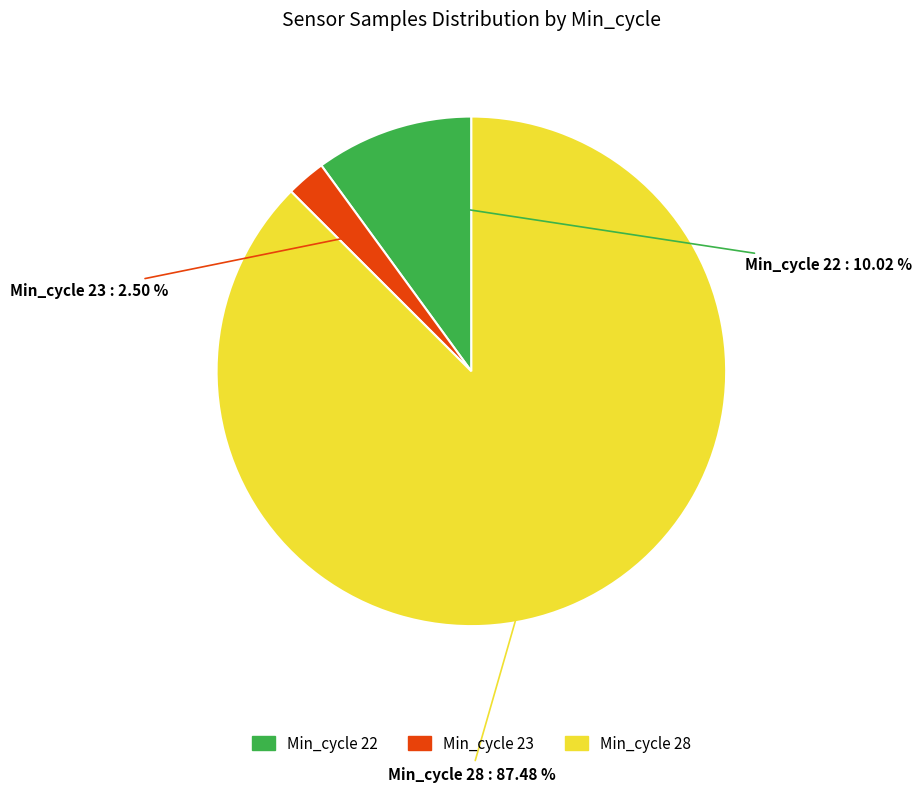

Is there any slice that represents more than half of the pie?

Yes